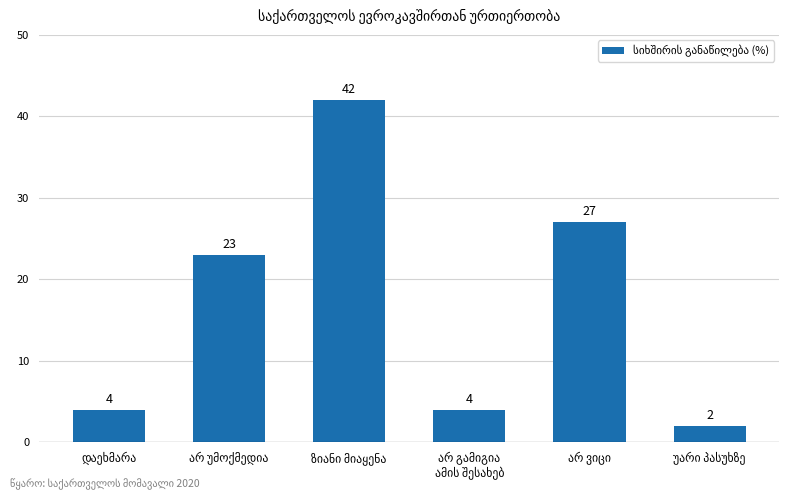

What is the value of the 2nd bar from the left?

23